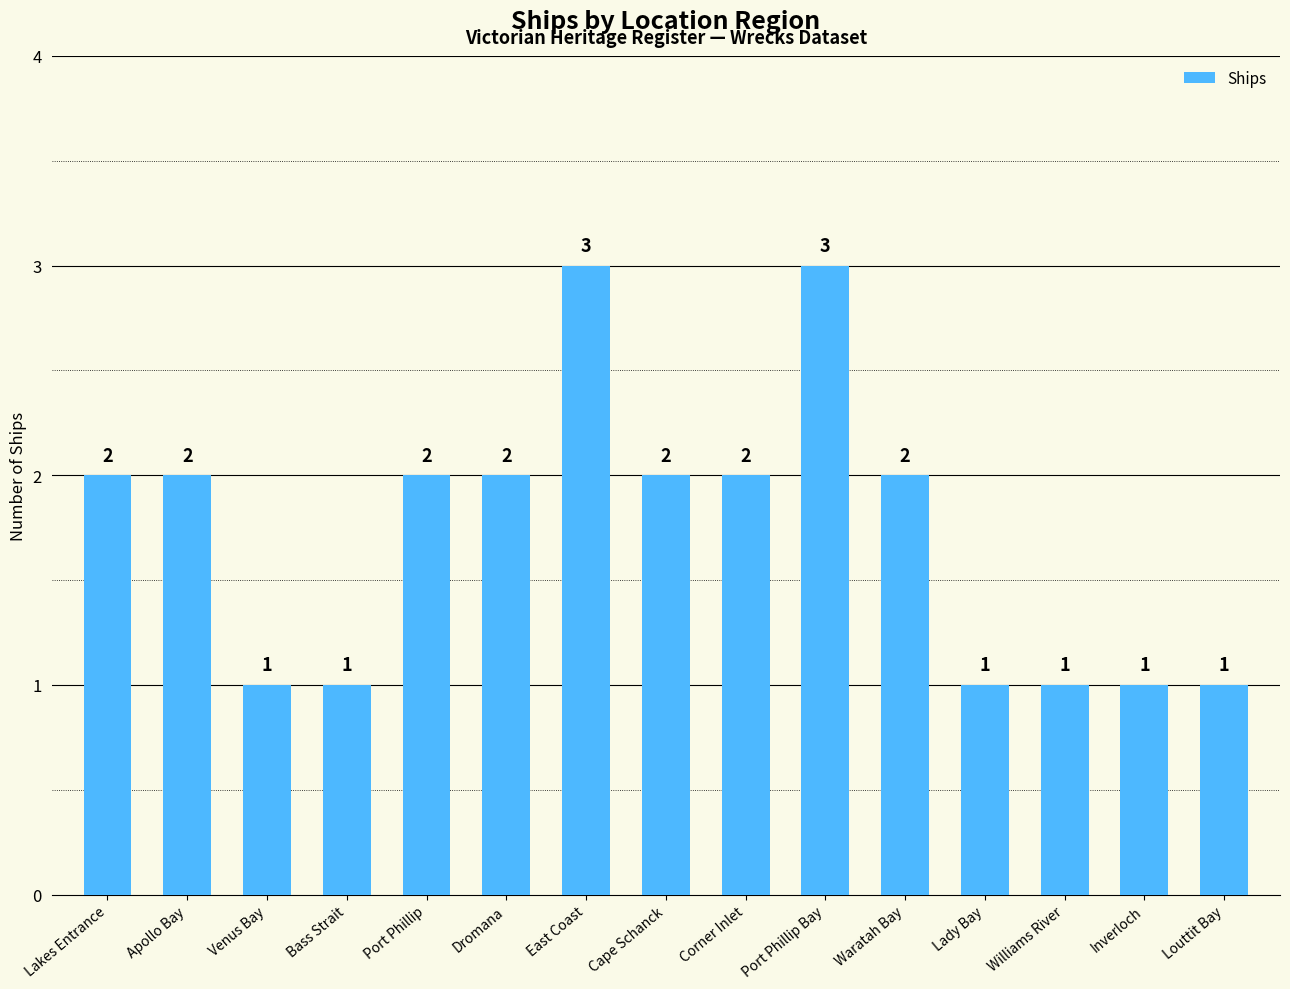

The value at Lady Bay is 0. True or false?

False